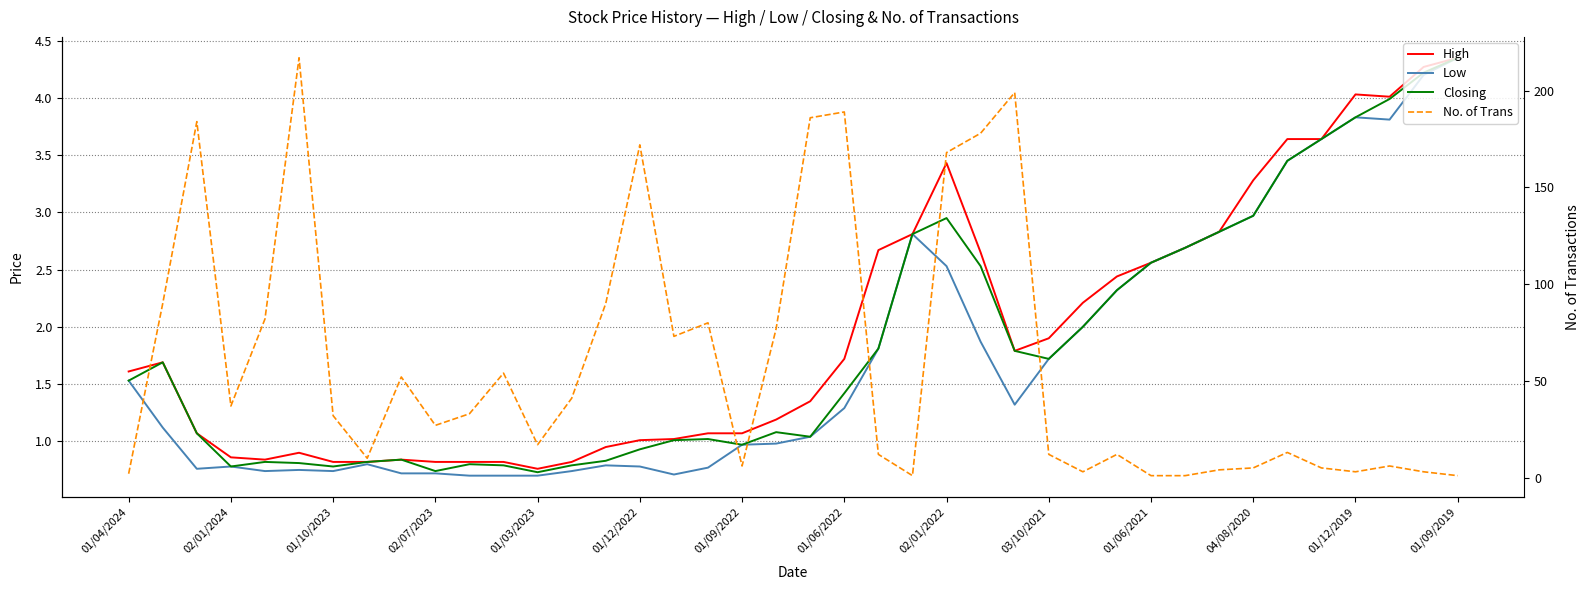

At how many categories does at least one series exceed 178?

5